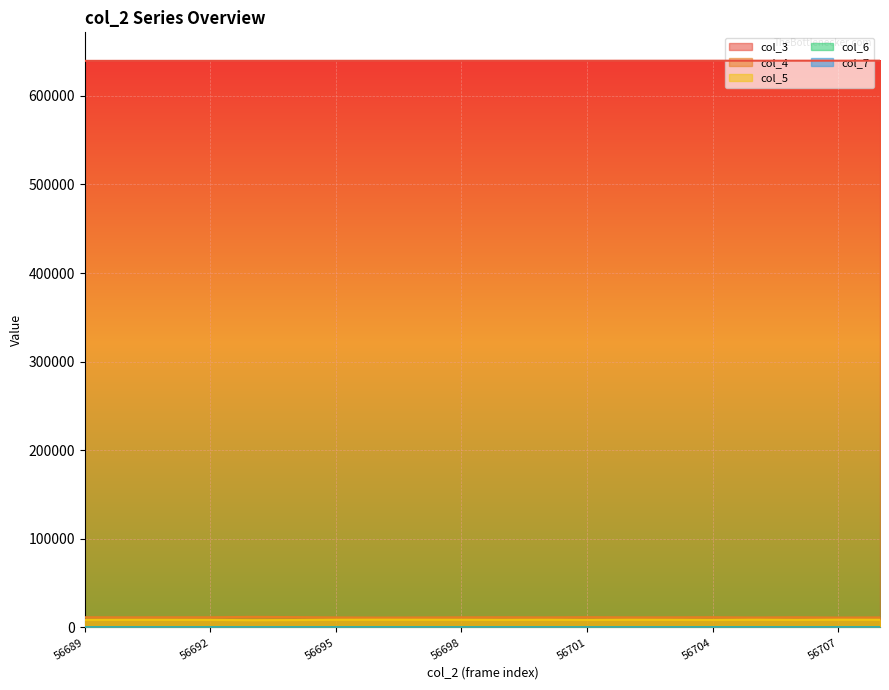

Which series has the widest spread of values?

col_4